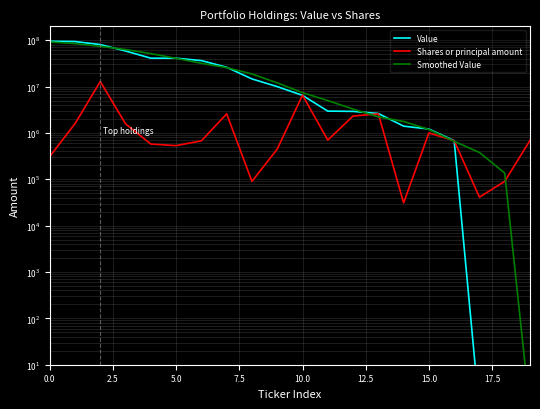

Is the value of Shares or principal amount at 17.5 greater than the value of Value at 15.0?

No